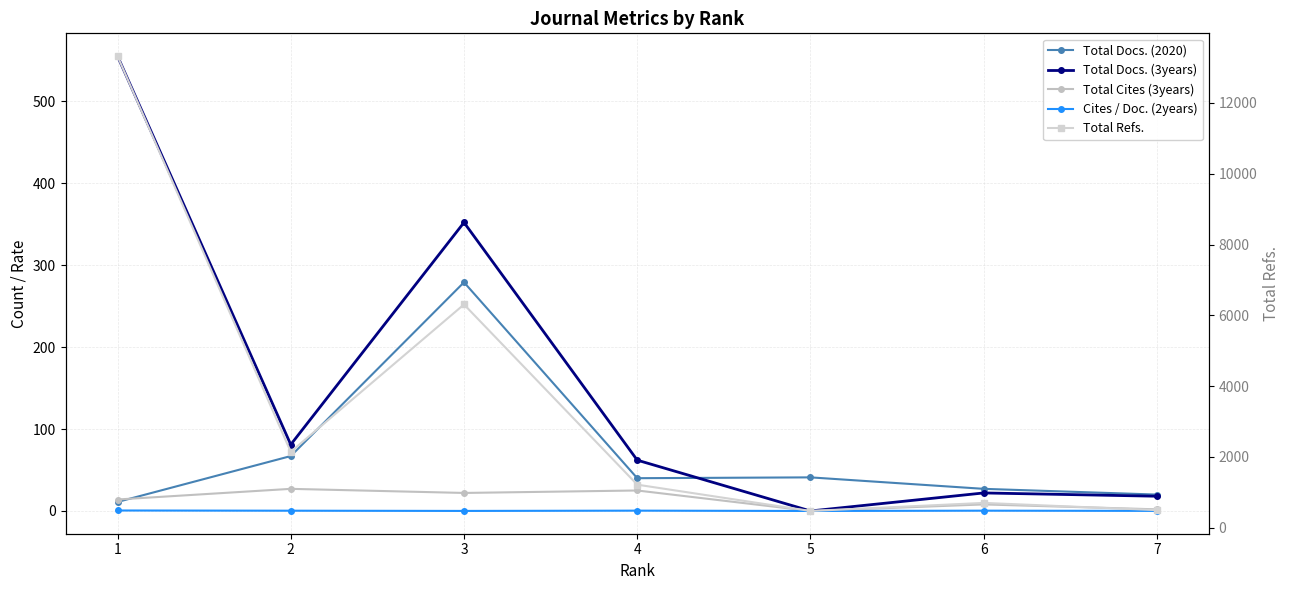

Is the value of Total Cites (3years) at 7 greater than the value of Total Docs. (2020) at 5?

No